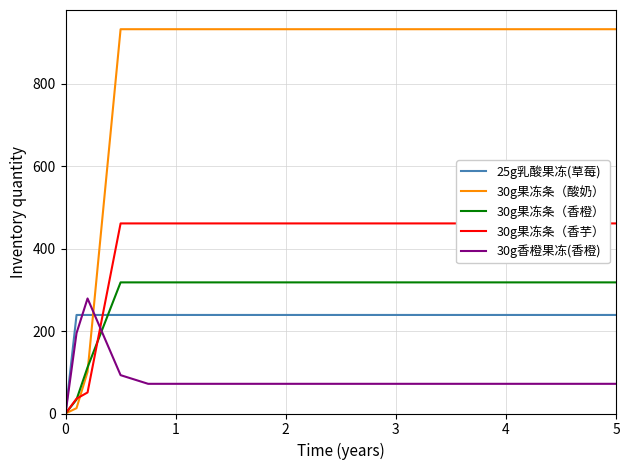

Reading right to left, transcribe all the data shown in this chart.

25g乳酸果冻(草莓): 239	239	239	239	239	239	239	239	239	239	239	239	239	239	239	0
30g果冻条（酸奶）: 932	932	932	932	932	932	932	932	932	932	932	932	932	101	13	0
30g果冻条（香橙）: 318	318	318	318	318	318	318	318	318	318	318	318	318	112	34	0
30g果冻条（香芋）: 461	461	461	461	461	461	461	461	461	461	461	461	461	51	36	0
30g香橙果冻(香橙): 72	72	72	72	72	72	72	72	72	72	72	72	93	279	195	0